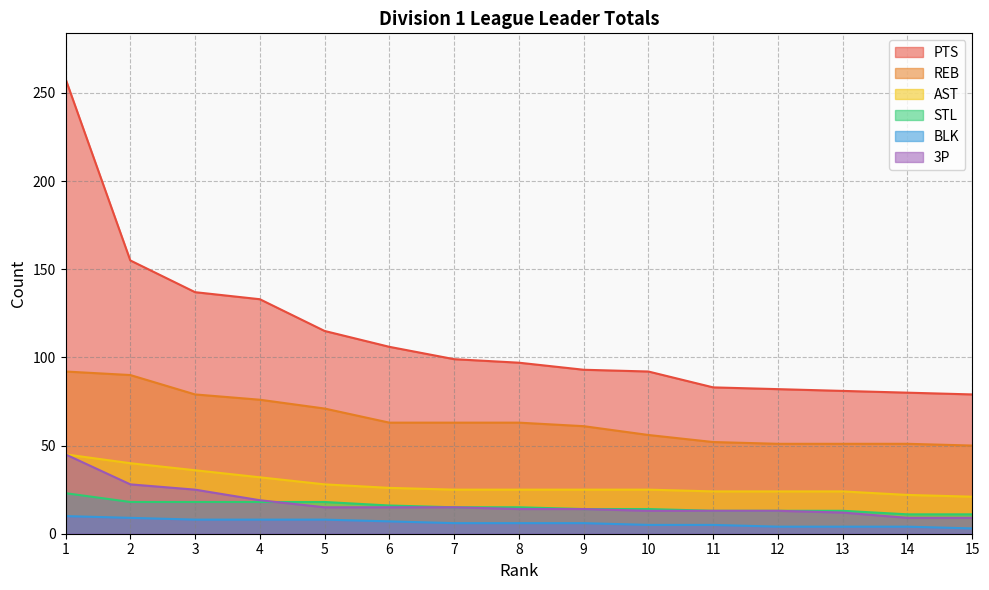

How many data points in 3P are above 14?

7